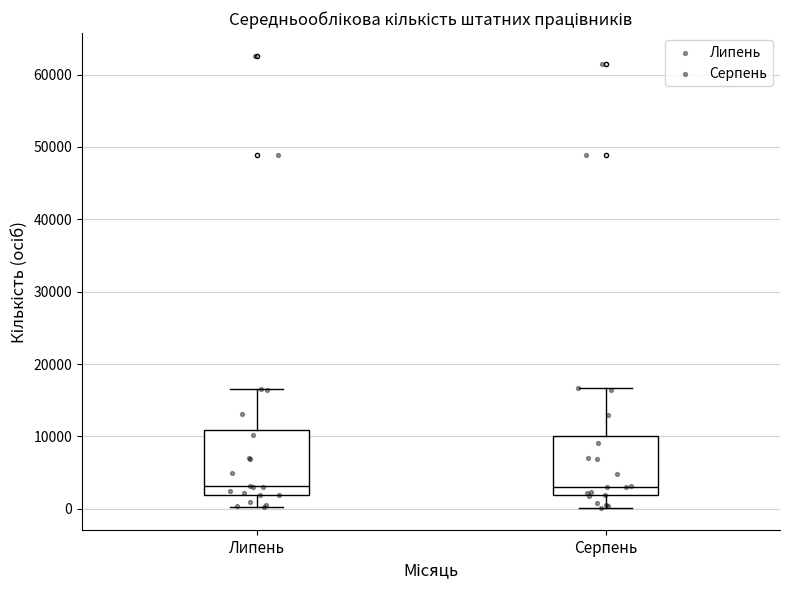

Reading left to right, transcribe this box plot: for each box, give where its median line is, the range the box spans, and where its two whiskers end, as read against the y-axis. The values are not printed on the chart, so give them approximately, as read against the axis.

Липень: median 3000, box 2000 to 11000, whiskers 0 to 17000
Серпень: median 3000, box 2000 to 10000, whiskers 0 to 17000